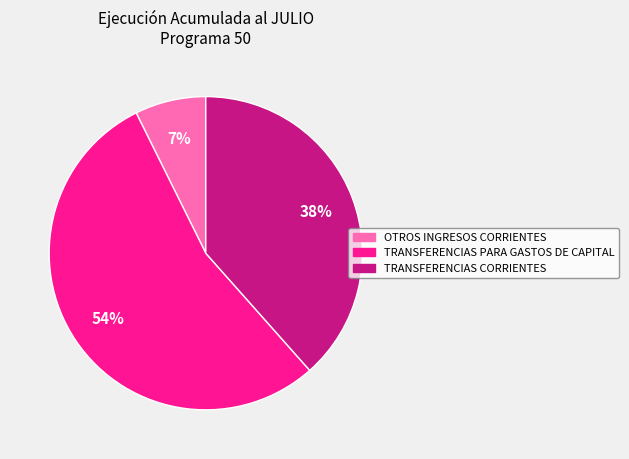

The TRANSFERENCIAS CORRIENTES slice represents 25% of the pie. True or false?

False